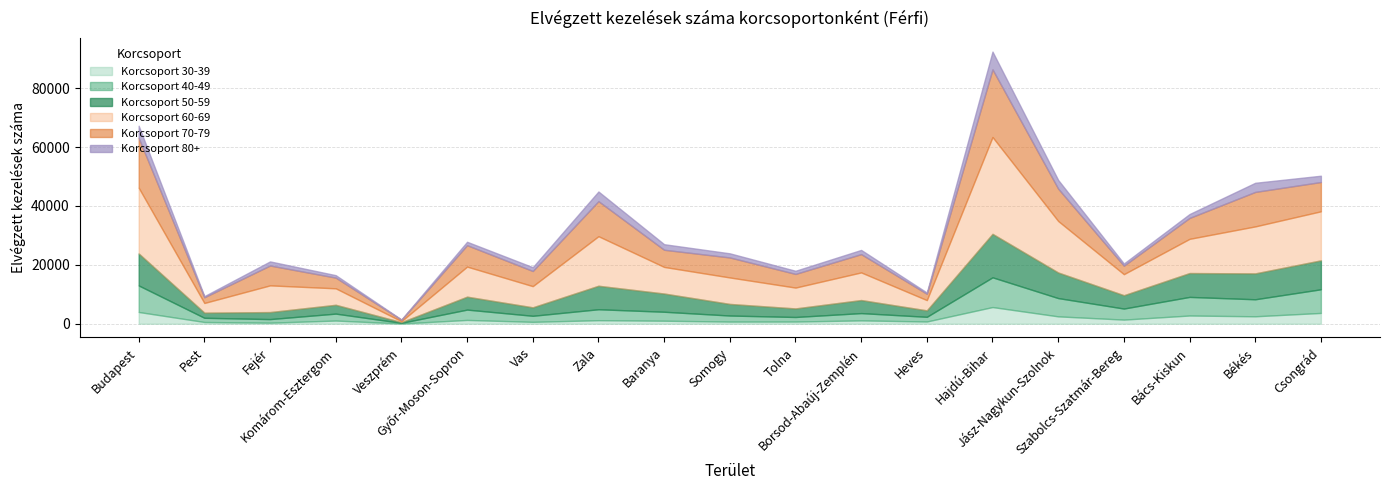

What is the sum of the 30-39 values at Heves and Fejér?

1138